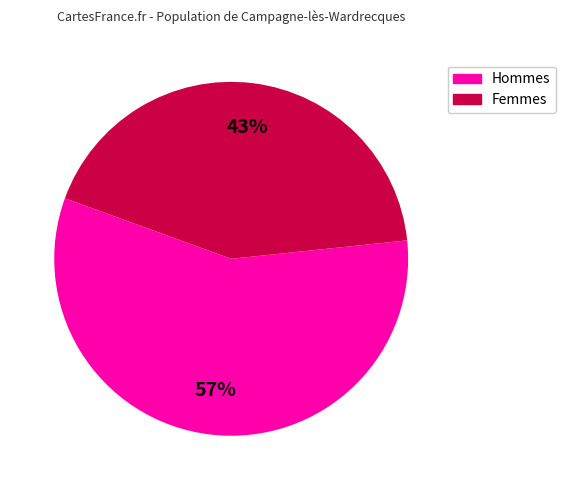

Is there a majority slice in this chart?

Yes